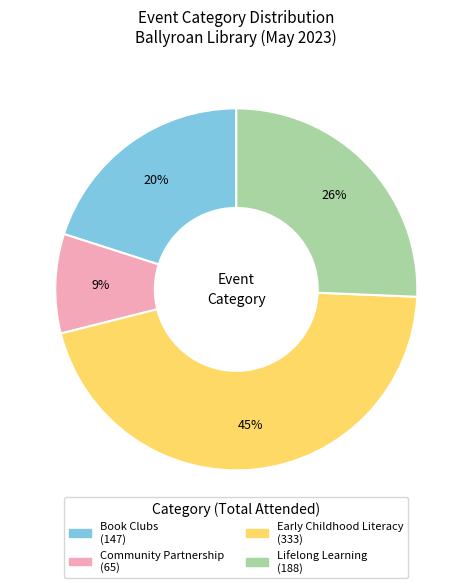

Is the sum of Community Partnership and Book Clubs greater than half?

No